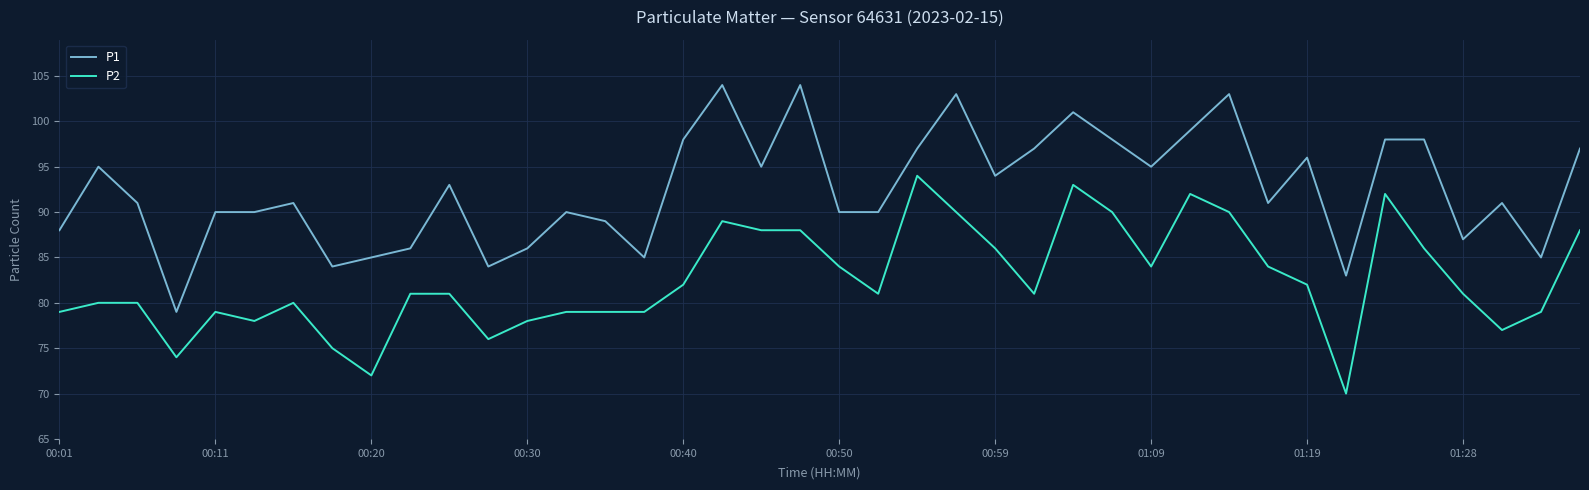

What is the sum of all P1 values?

3700